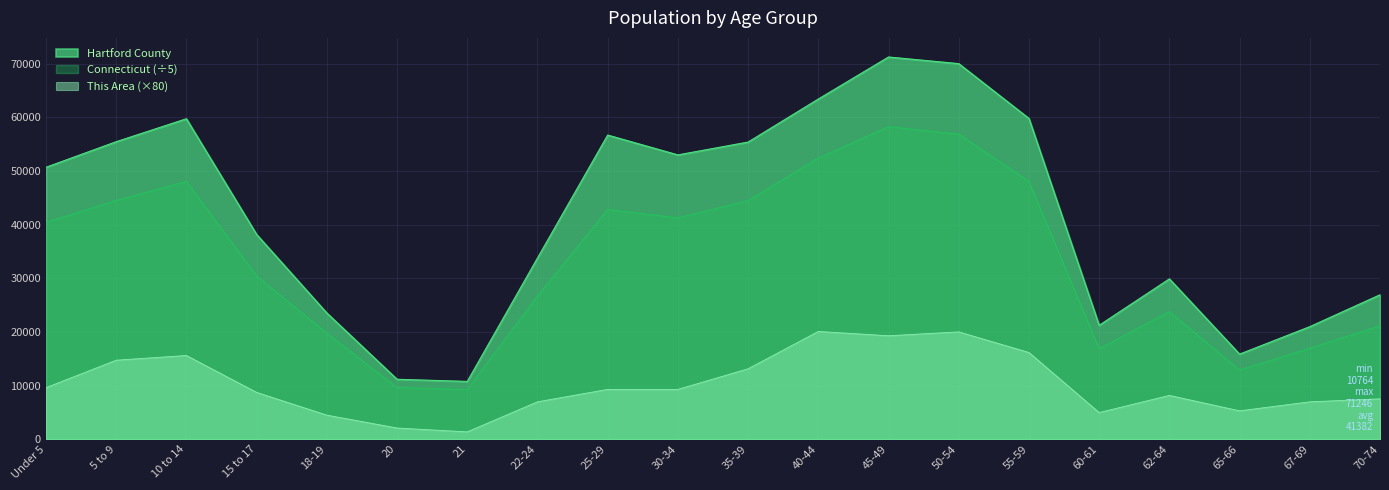

Where is Hartford County nearest to the value 41005?

15 to 17